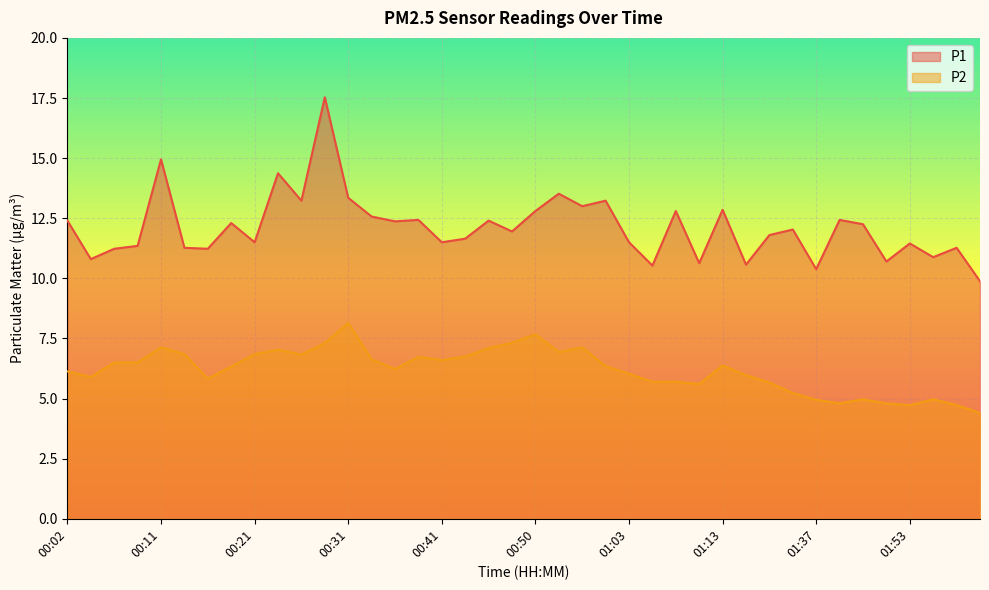

What is the difference between the highest and lowest values at 01:18?

6.1